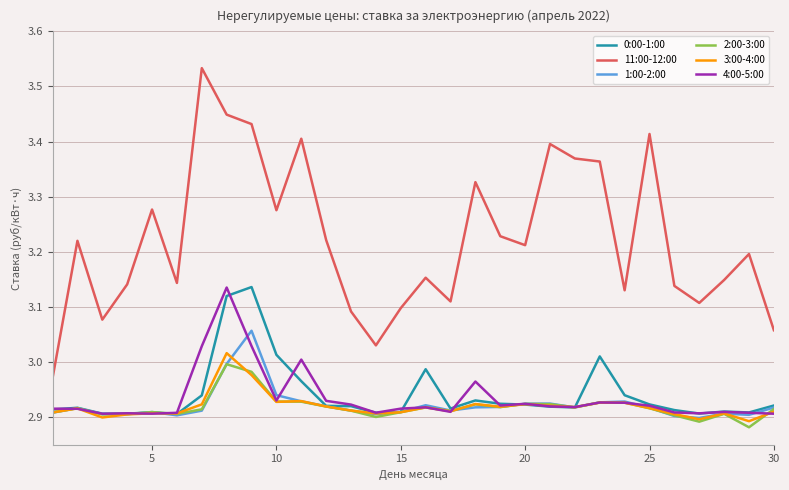

Which series has the largest range (max minus min)?

11:00-12:00